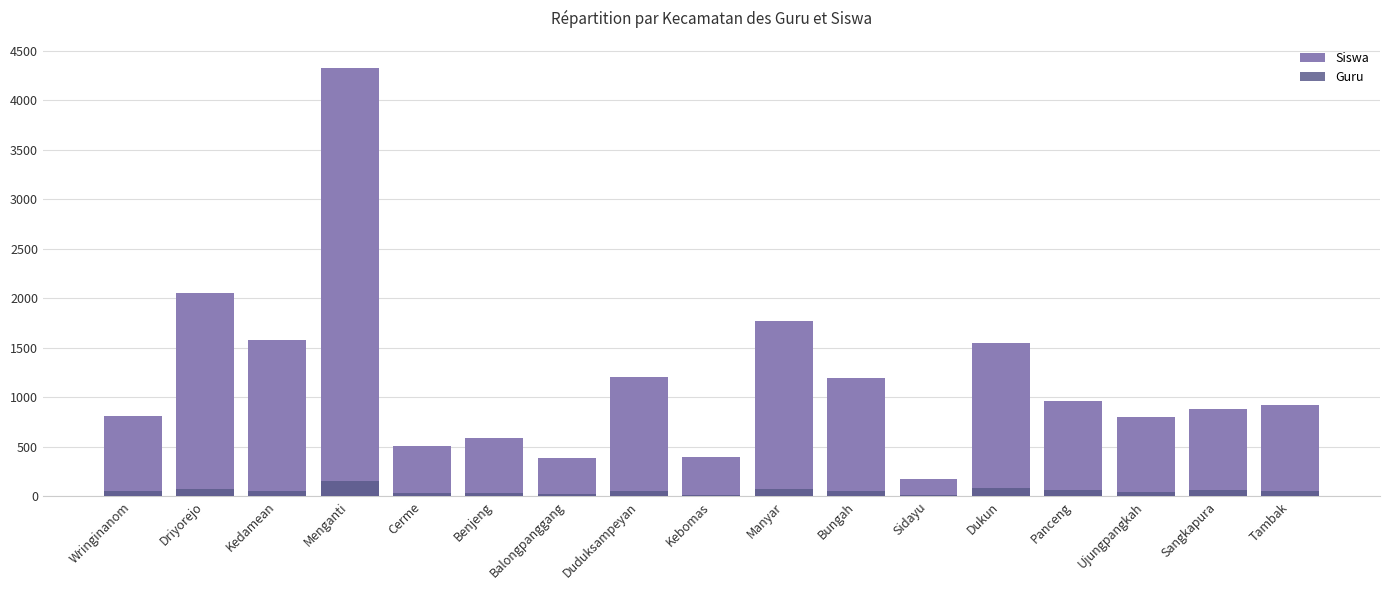

Is it true that Guru equals 14 at Cerme?

False